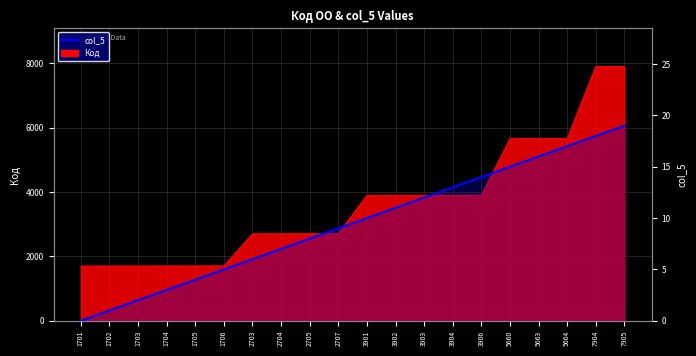

How many lines are shown in the chart?

1